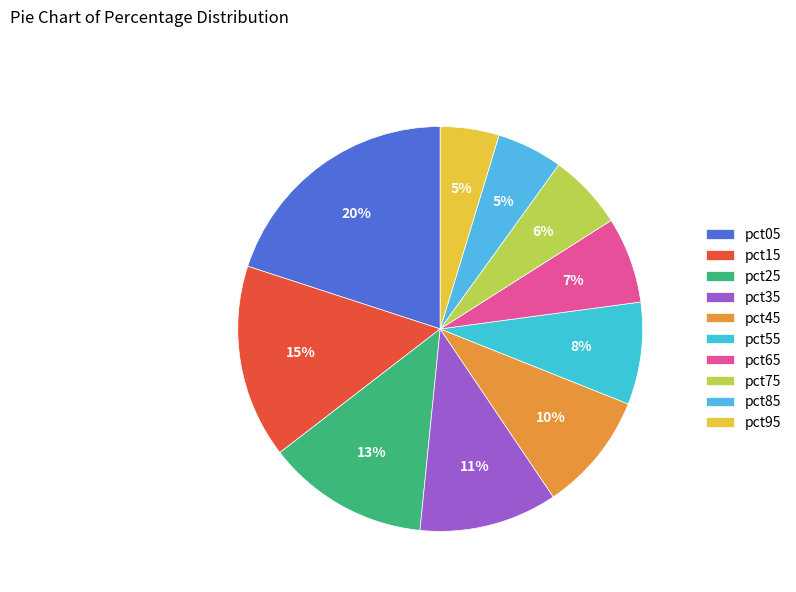

How many segments does this pie chart have?

10